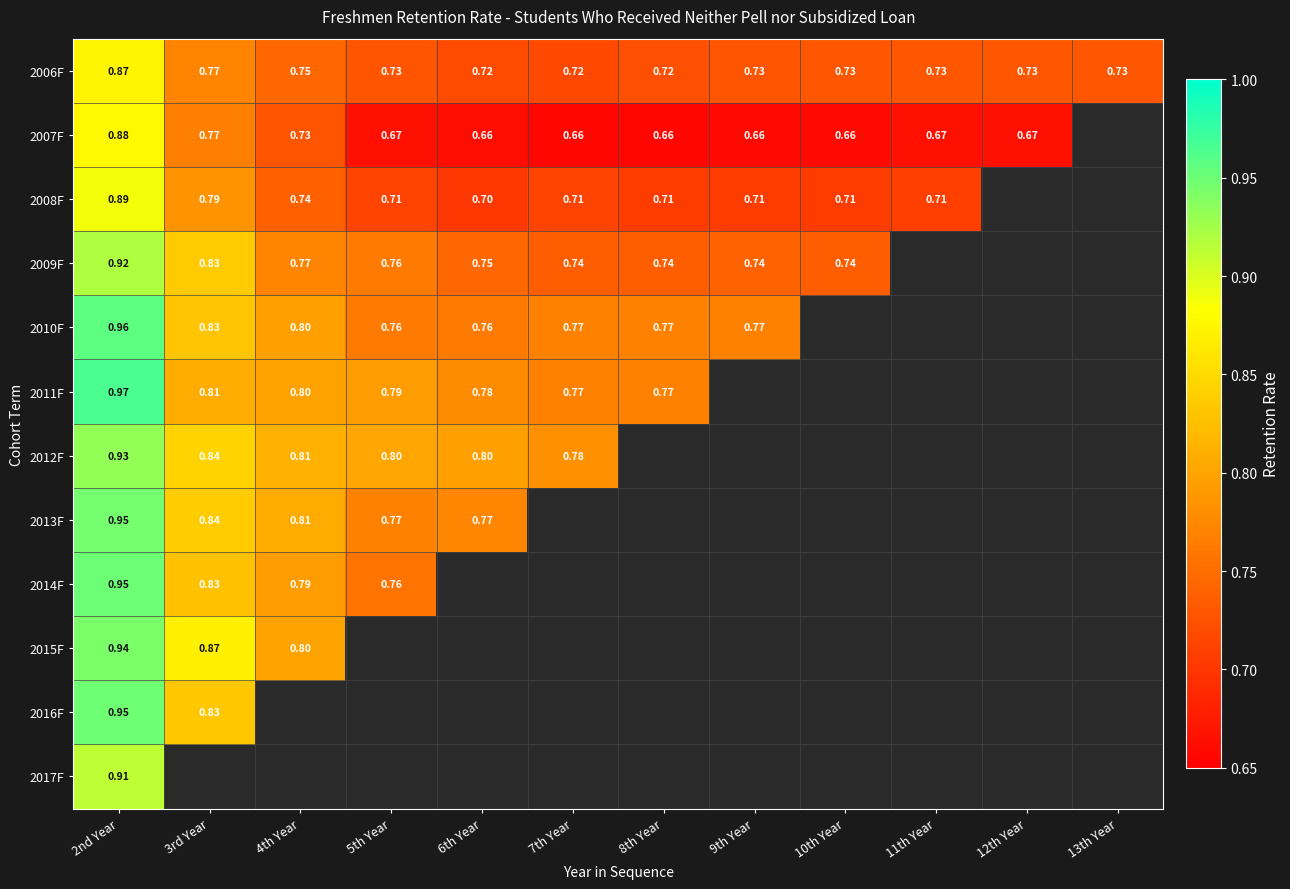

Is the value of 2008F at 4th Year greater than the value of 2009F at 2nd Year?

No